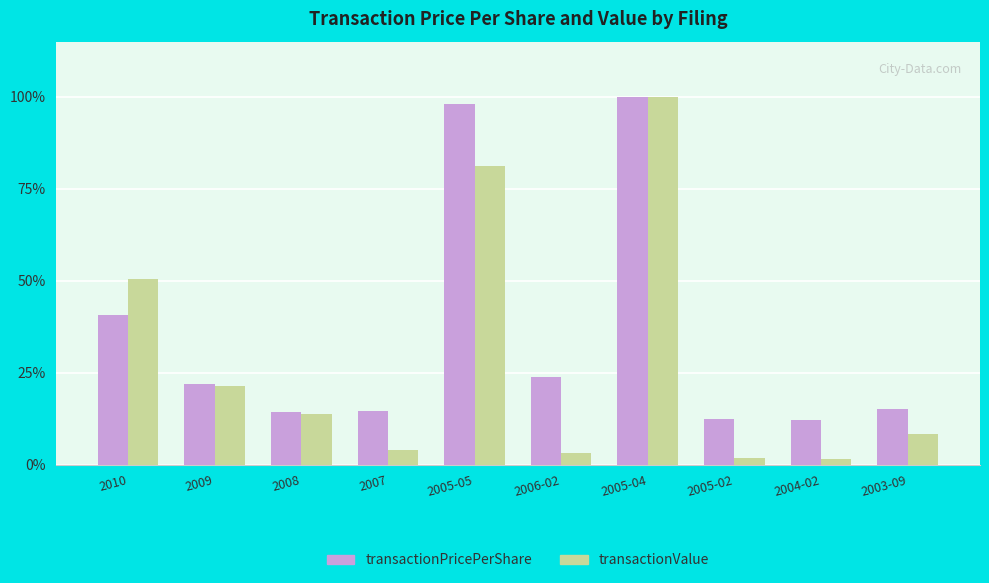

Which series has the largest total across all categories?

transactionPricePerShare